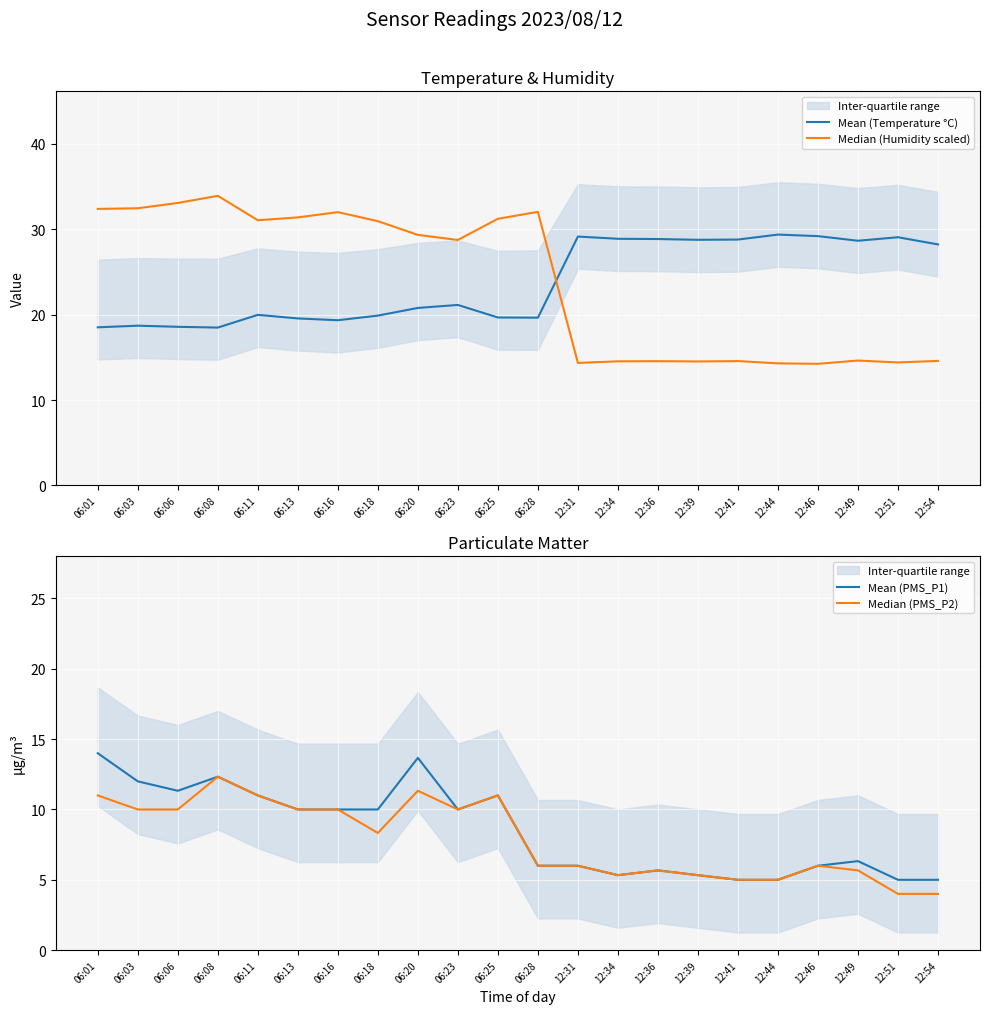

What position from the left is 06:18?

8